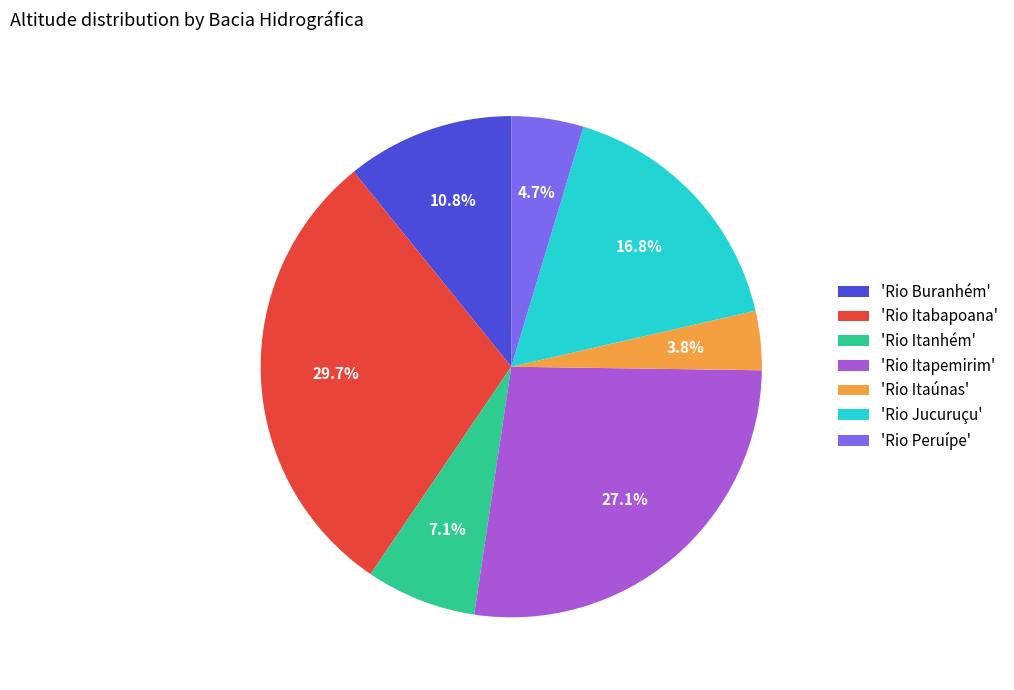

Is the sum of 'Rio Jucuruçu' and 'Rio Itanhém' greater than half?

No